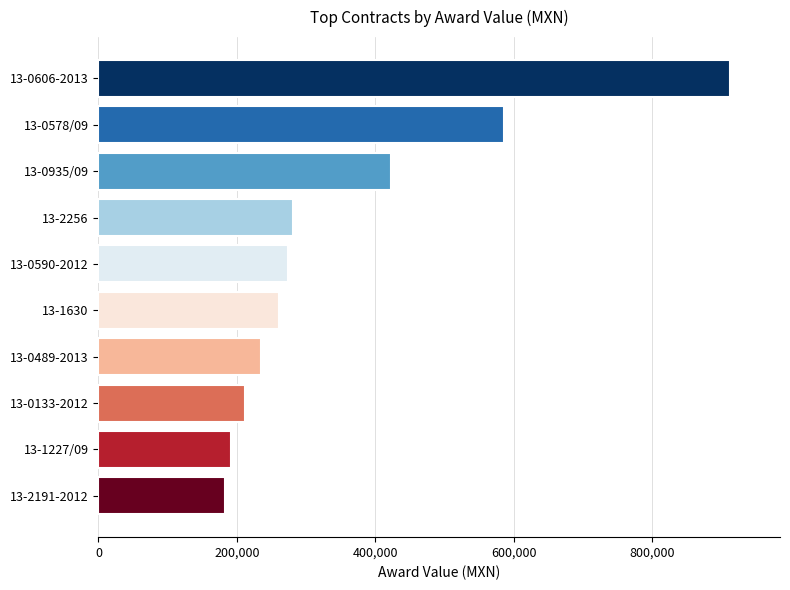

Is it true that the value at 13-0590-2012 is 65690.0?

False